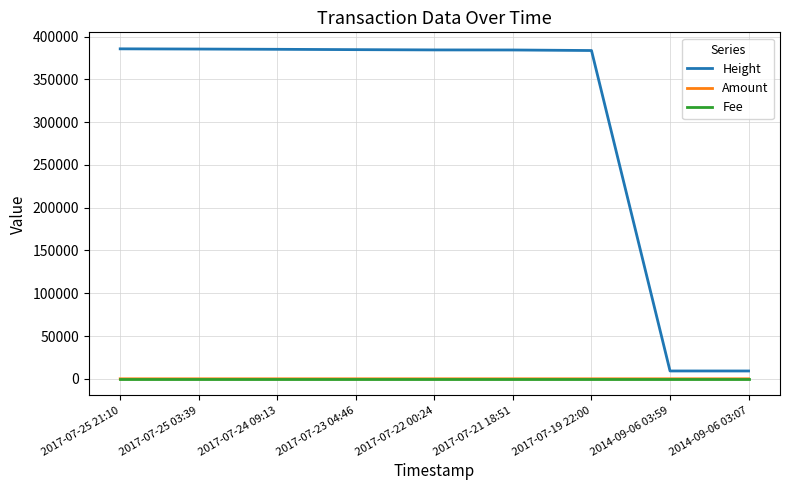

What is the sum of all Amount values?

7